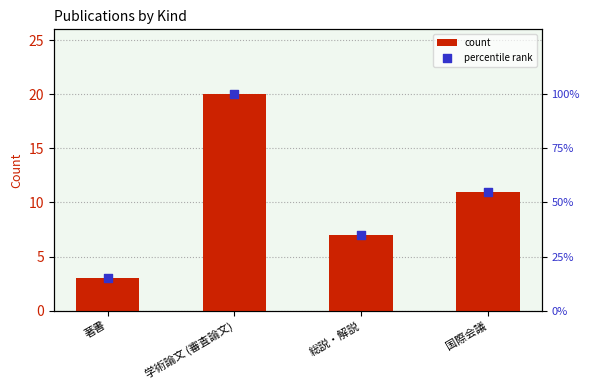

Which series reaches the minimum Y coordinate?

count